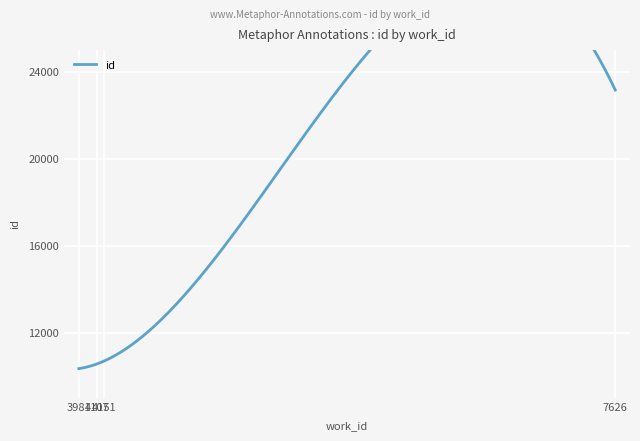

What is the change in value from 4107 to 4151?

+121